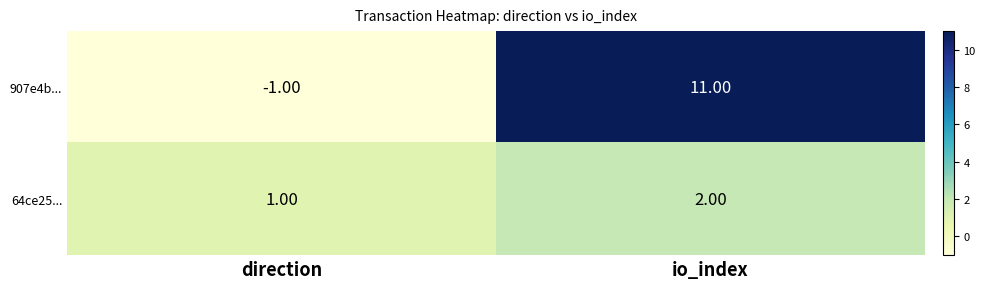

How many series are shown in this chart?

2